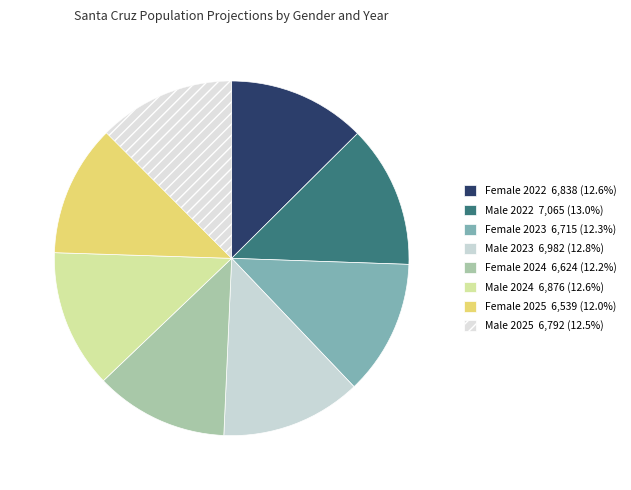

How many slices are in this pie chart?

8